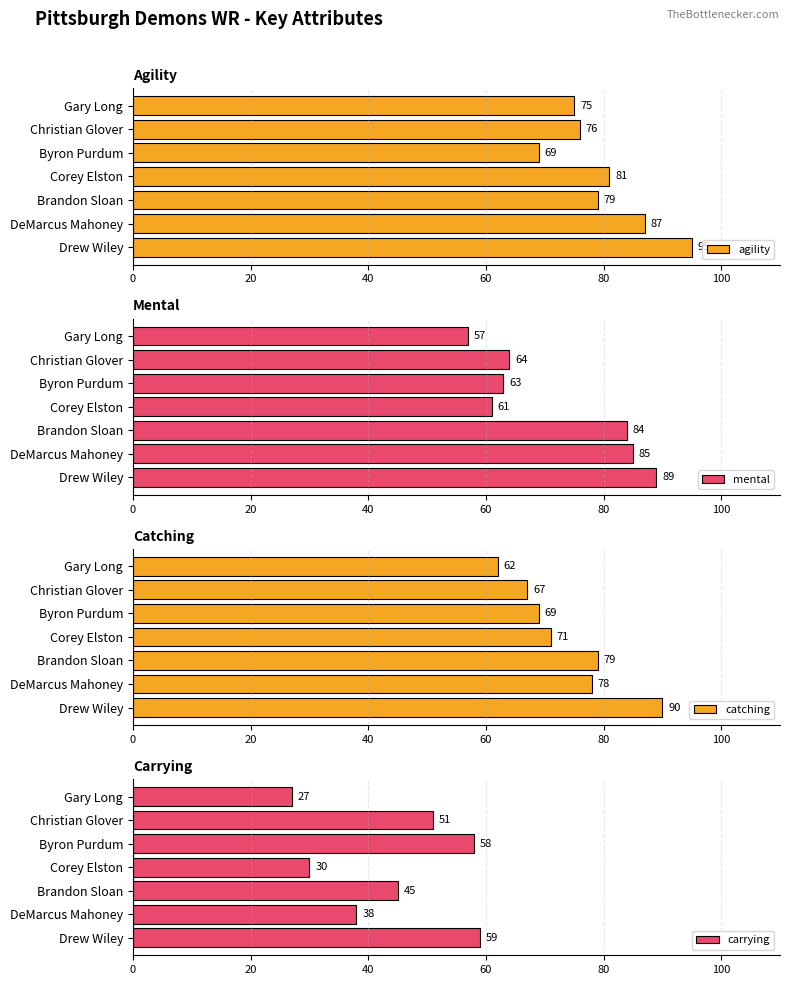

Where is agility nearest to the value 82?

Corey Elston